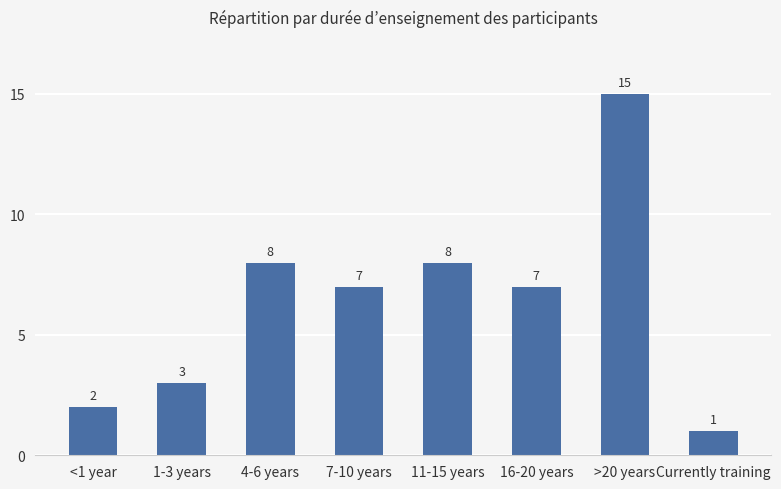

What is the smallest value displayed?

1